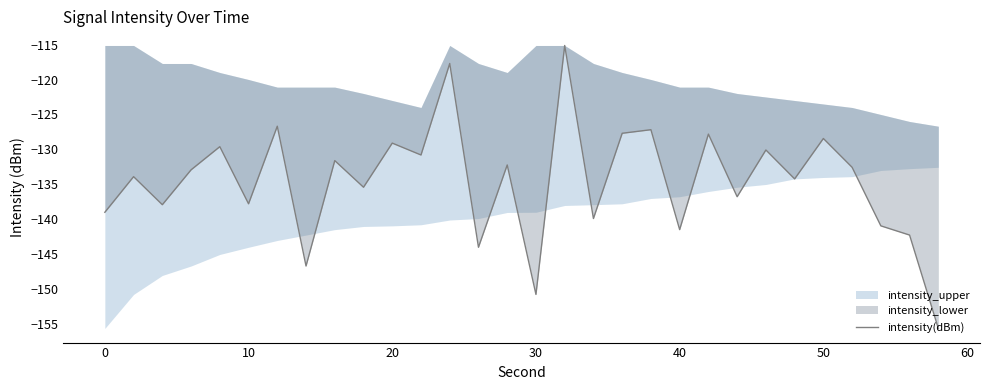

What is the sum of all values?

-4035.6